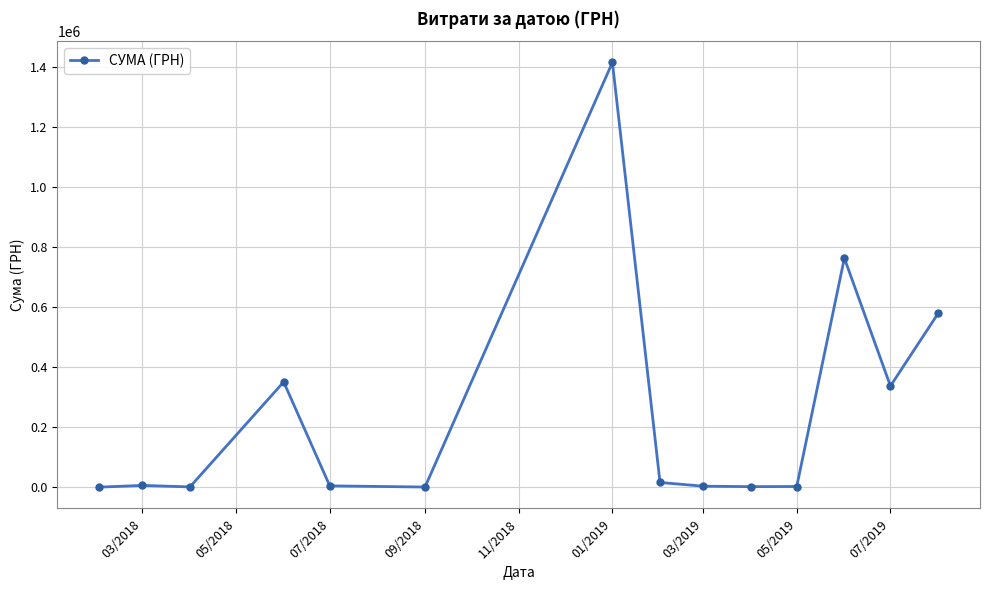

How many data points does each series have?

14